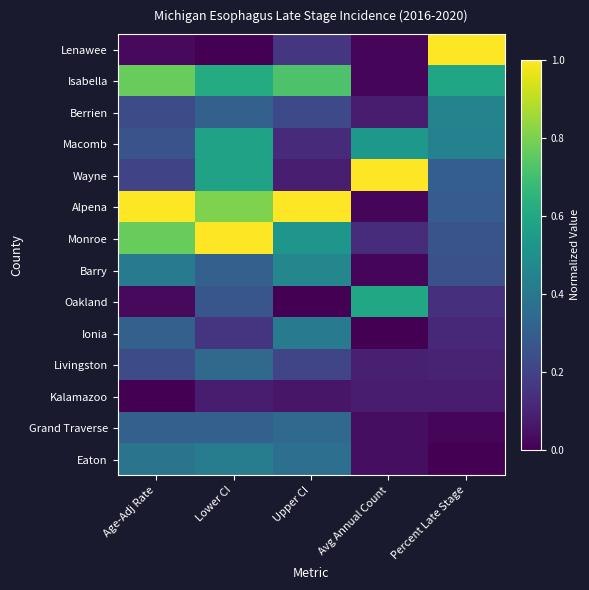

Reading left to right, list all the values displayed in this chart.

Lenawee: Age-Adj Rate=0.0	Lower CI=0.0	Upper CI=0.2	Avg Annual Count=0.0	Percent Late Stage=1.0
Isabella: Age-Adj Rate=0.8	Lower CI=0.6	Upper CI=0.7	Avg Annual Count=0.0	Percent Late Stage=0.6
Berrien: Age-Adj Rate=0.2	Lower CI=0.3	Upper CI=0.2	Avg Annual Count=0.1	Percent Late Stage=0.4
Macomb: Age-Adj Rate=0.3	Lower CI=0.6	Upper CI=0.1	Avg Annual Count=0.5	Percent Late Stage=0.4
Wayne: Age-Adj Rate=0.2	Lower CI=0.6	Upper CI=0.1	Avg Annual Count=1.0	Percent Late Stage=0.3
Alpena: Age-Adj Rate=1.0	Lower CI=0.8	Upper CI=1.0	Avg Annual Count=0.0	Percent Late Stage=0.3
Monroe: Age-Adj Rate=0.8	Lower CI=1.0	Upper CI=0.5	Avg Annual Count=0.1	Percent Late Stage=0.3
Barry: Age-Adj Rate=0.4	Lower CI=0.3	Upper CI=0.5	Avg Annual Count=0.0	Percent Late Stage=0.2
Oakland: Age-Adj Rate=0.0	Lower CI=0.3	Upper CI=0.0	Avg Annual Count=0.6	Percent Late Stage=0.1
Ionia: Age-Adj Rate=0.3	Lower CI=0.2	Upper CI=0.4	Avg Annual Count=0.0	Percent Late Stage=0.1
Livingston: Age-Adj Rate=0.2	Lower CI=0.3	Upper CI=0.2	Avg Annual Count=0.1	Percent Late Stage=0.1
Kalamazoo: Age-Adj Rate=0.0	Lower CI=0.1	Upper CI=0.1	Avg Annual Count=0.1	Percent Late Stage=0.1
Grand Traverse: Age-Adj Rate=0.3	Lower CI=0.3	Upper CI=0.3	Avg Annual Count=0.0	Percent Late Stage=0.0
Eaton: Age-Adj Rate=0.4	Lower CI=0.4	Upper CI=0.4	Avg Annual Count=0.0	Percent Late Stage=0.0